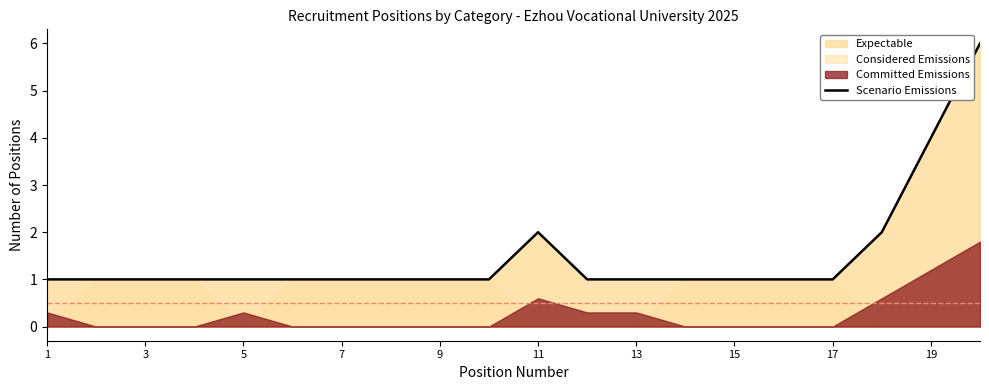

The value of Scenario Emissions at 11 is 1. True or false?

False